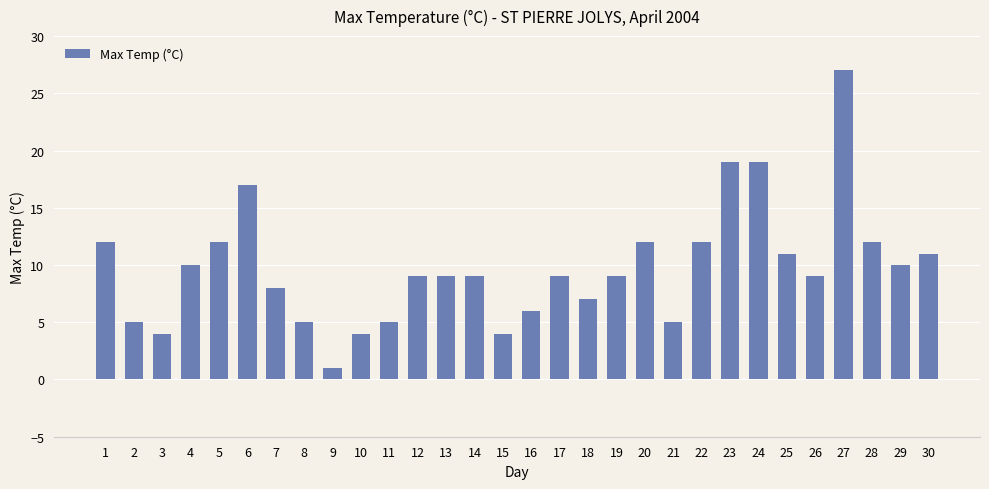

What is the greatest value displayed?

27